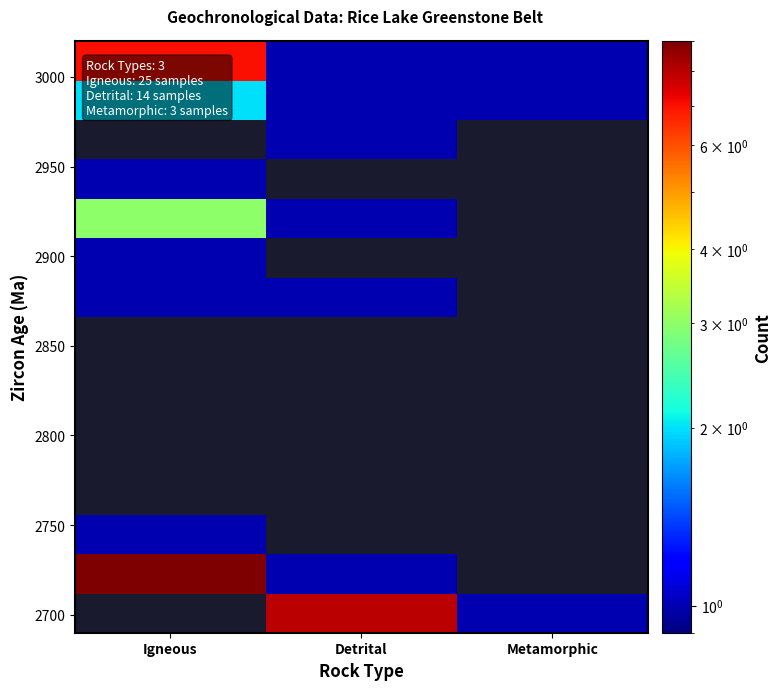

What is the greatest value displayed?

9.0